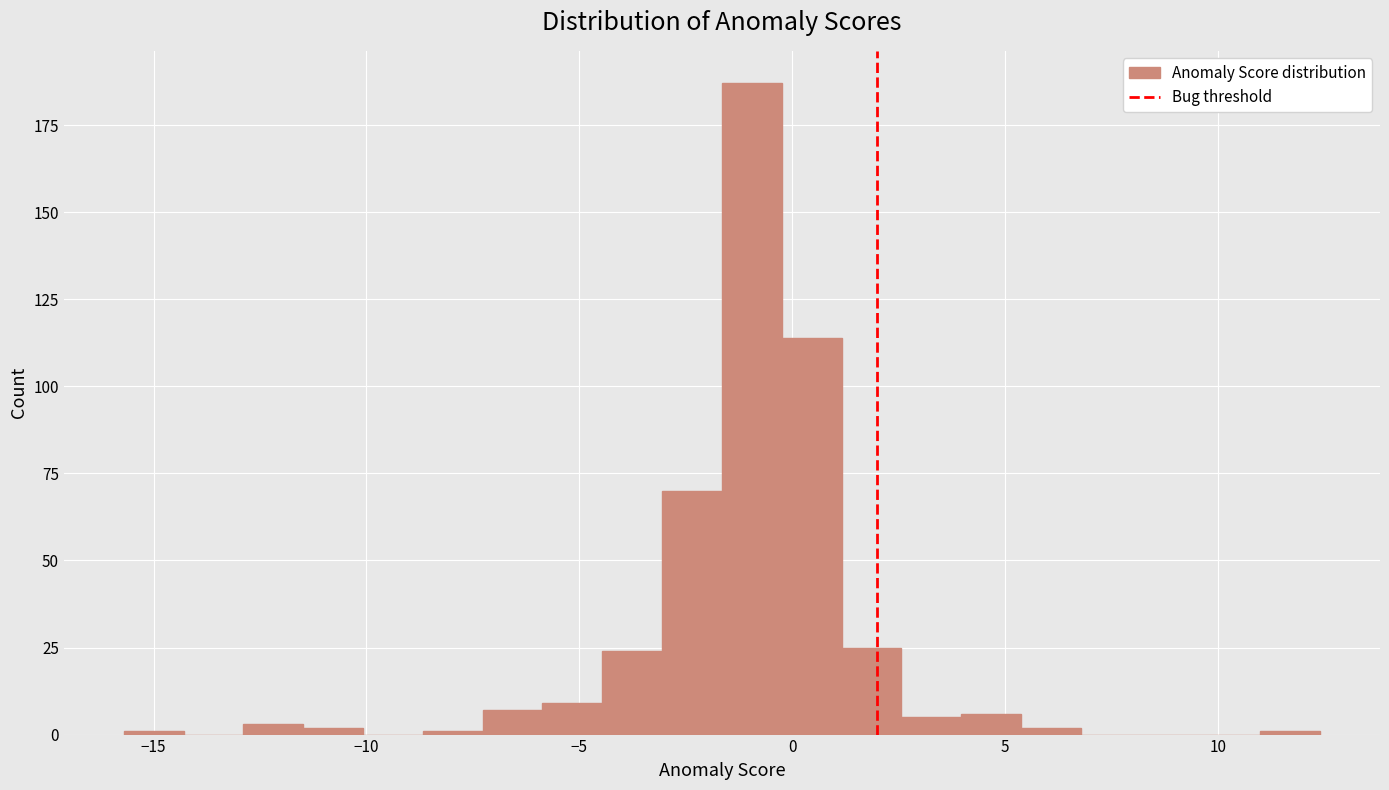

Around what value on the x-axis is the tallest bar? Give the approximate position of its centre, as read against the axis.

-1.0